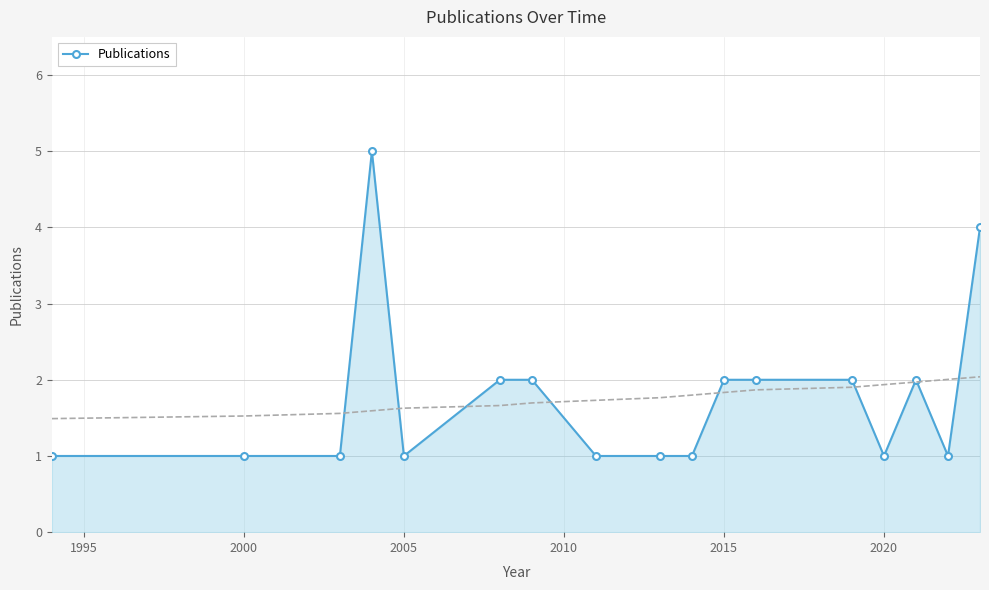

Is it true that Publications equals 1 at 2005?

True